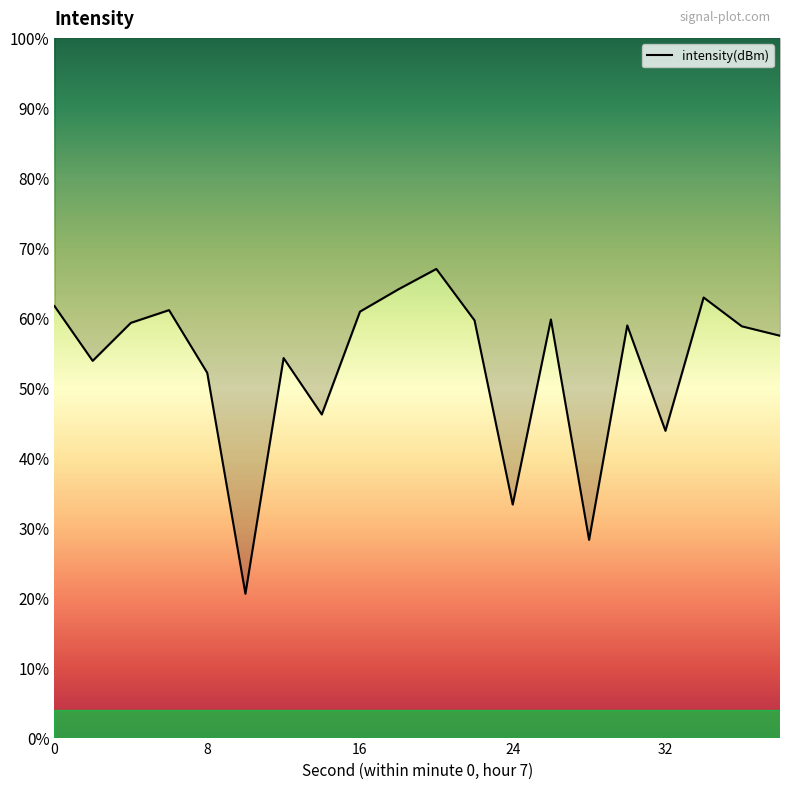

Does the chart have visible grid lines?

No